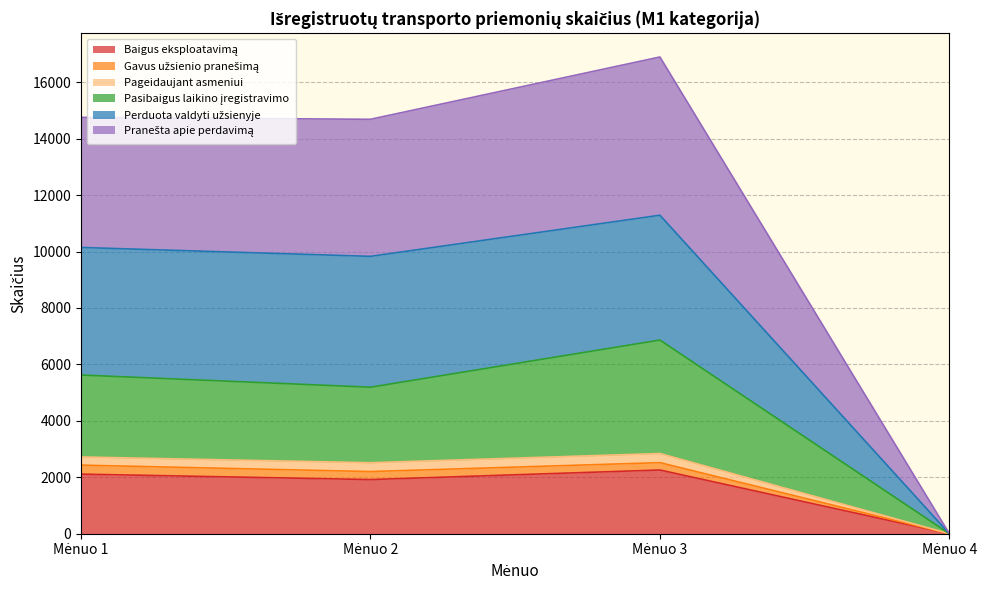

Where is the first local minimum for Perduota valdyti užsienyje?

Mėnuo 2